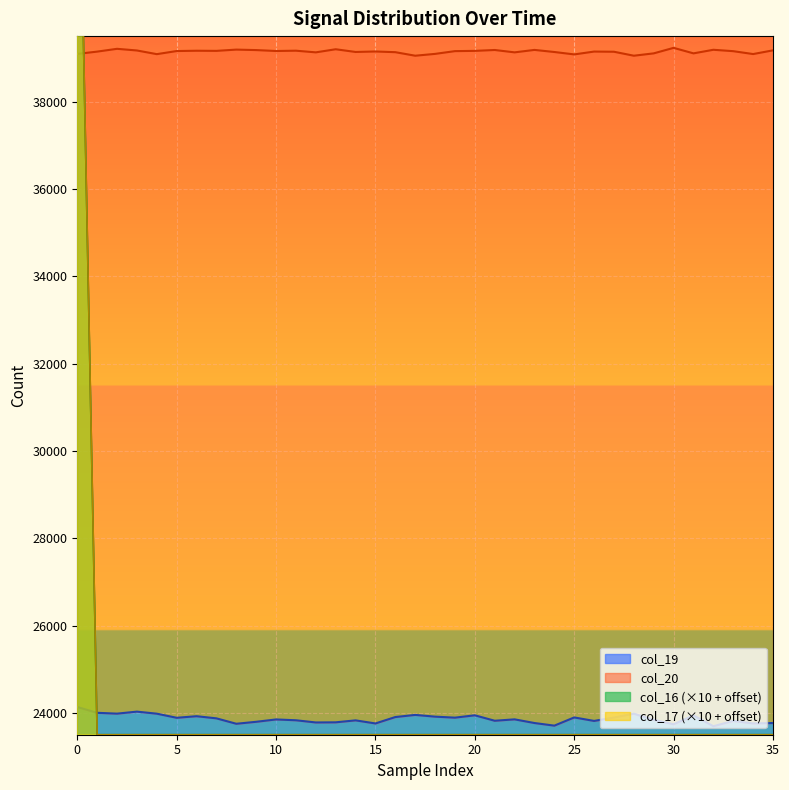

What are all the series names shown in the legend?

col_16, col_17, col_19, col_20